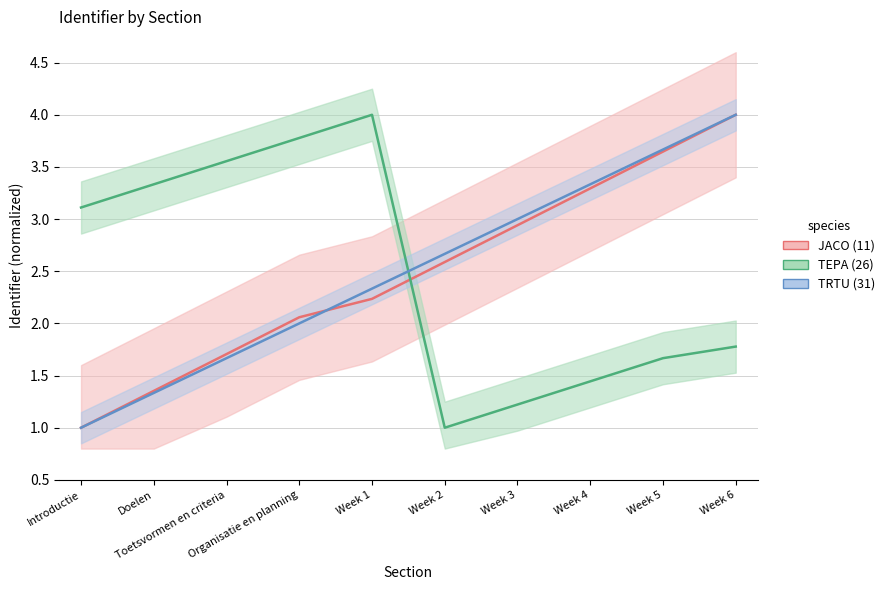

What is the label of the 10th point from the left?

Week 6